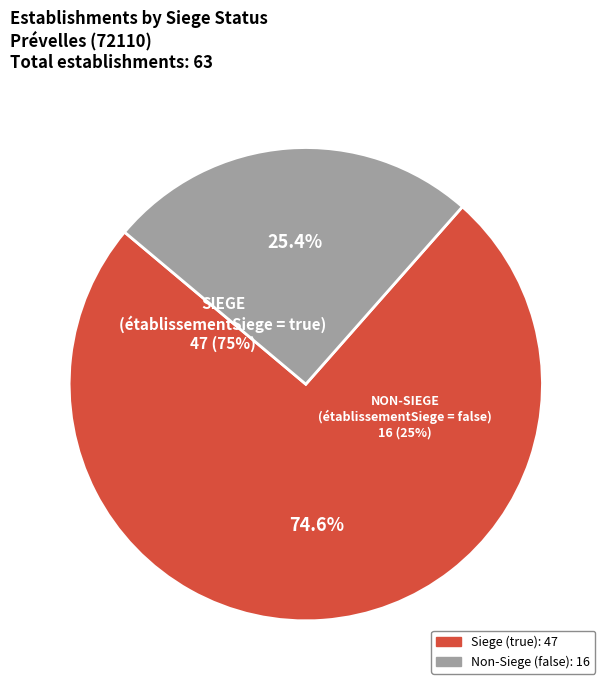

Do true and false together represent more than half of the pie?

Yes